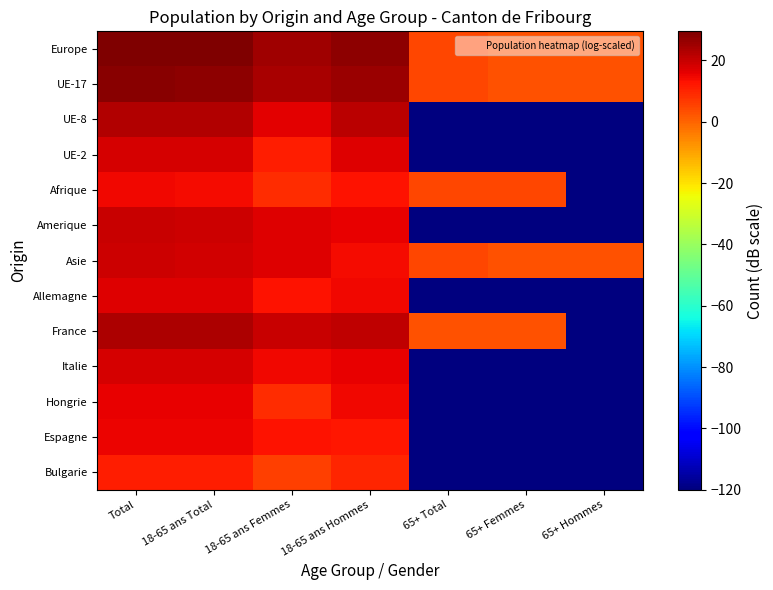

What is the maximum value shown in the chart?

29.4